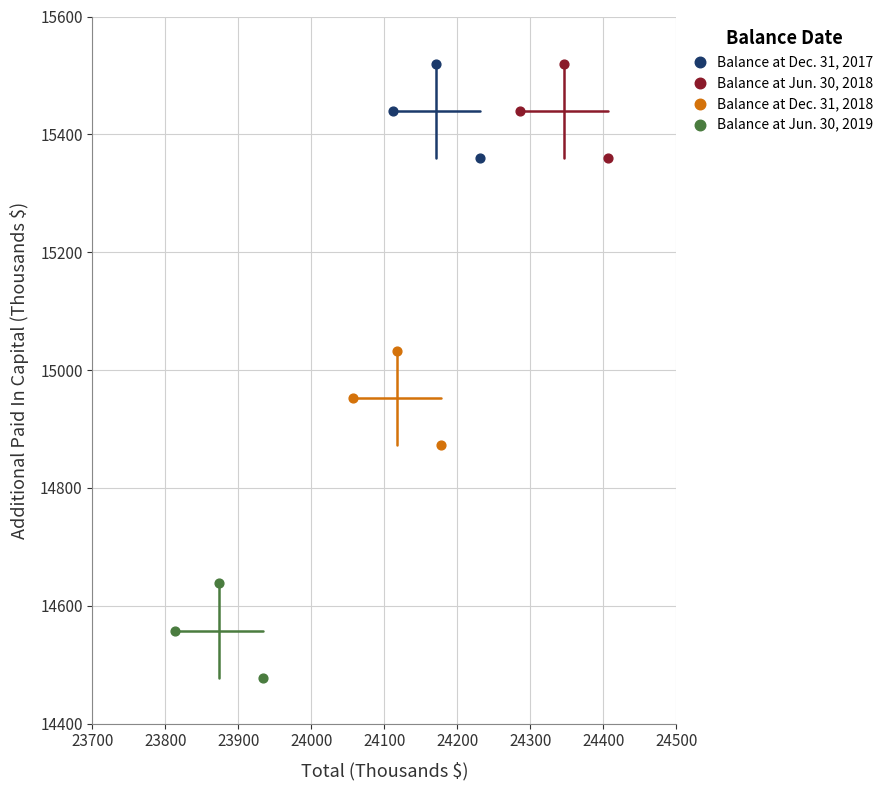

Which series contains the lowest Y value?

Balance at Jun. 30, 2019